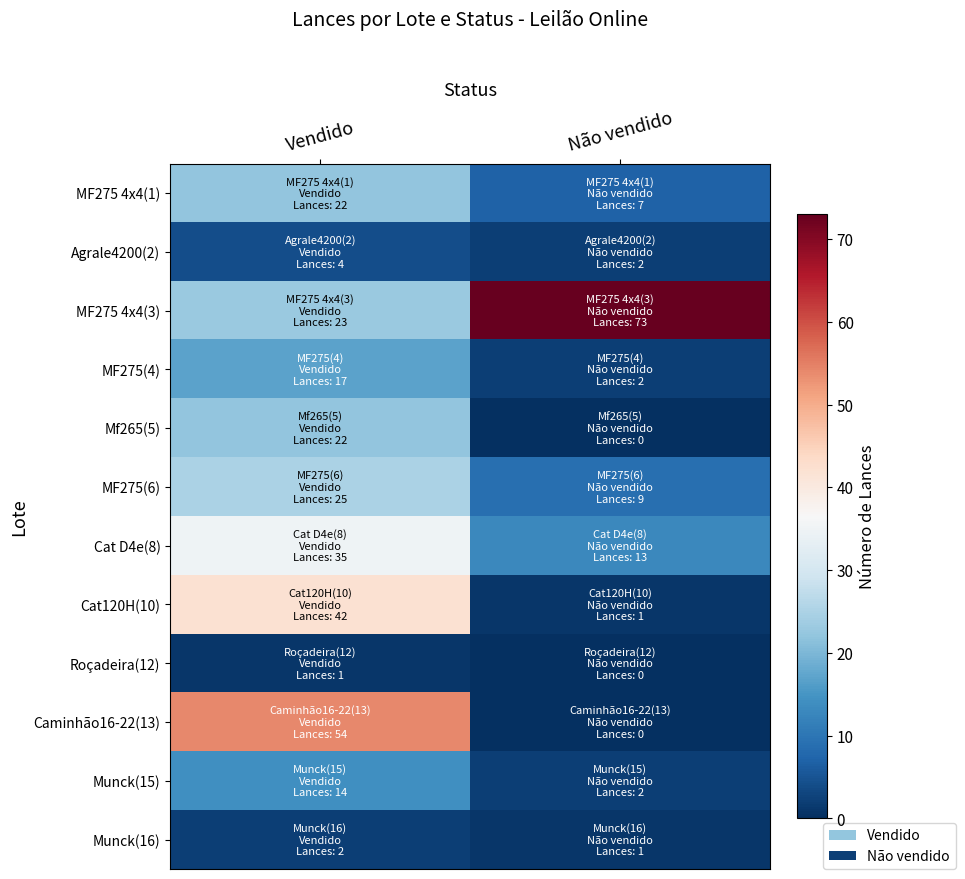

List the series in order of their peak value, lowest first.

Roçadeira(12), Munck(16), Agrale4200(2), Munck(15), MF275(4), MF275 4x4(1), Mf265(5), MF275(6), Cat D4e(8), Cat120H(10), Caminhão16-22(13), MF275 4x4(3)